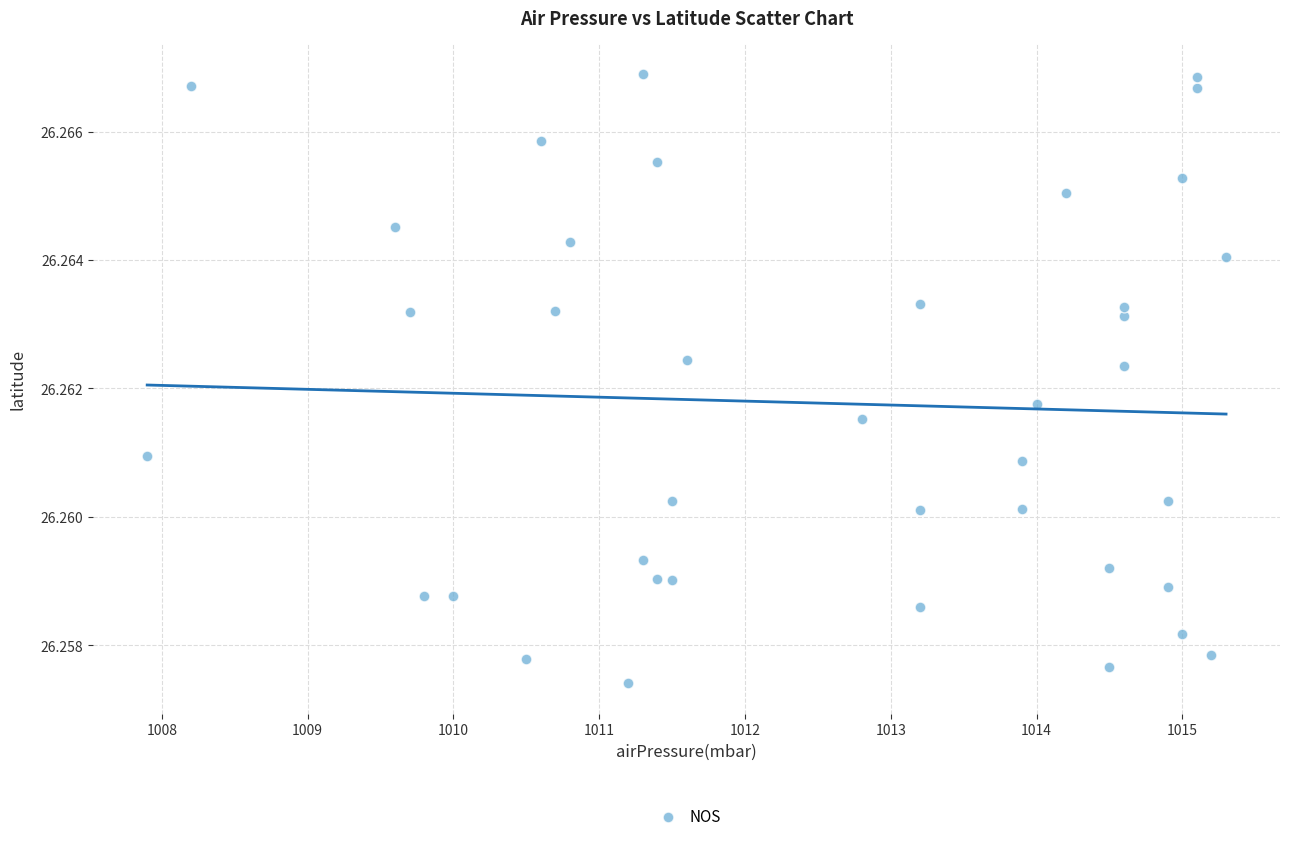

What is the range of X values (max minus min)?

7.4